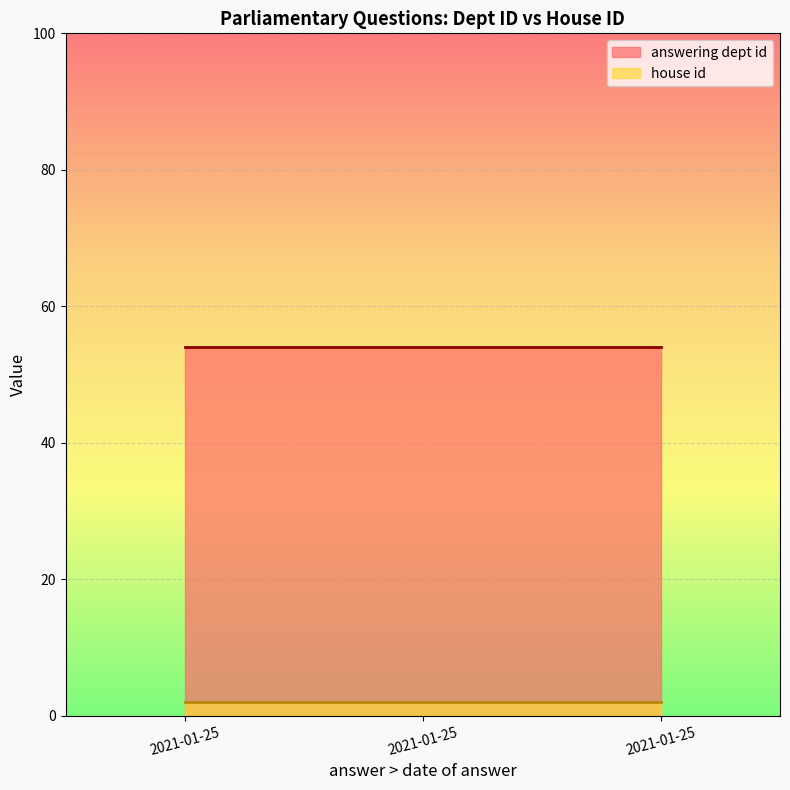

Rank the series by their average value, from lowest to highest.

house id, answering dept id